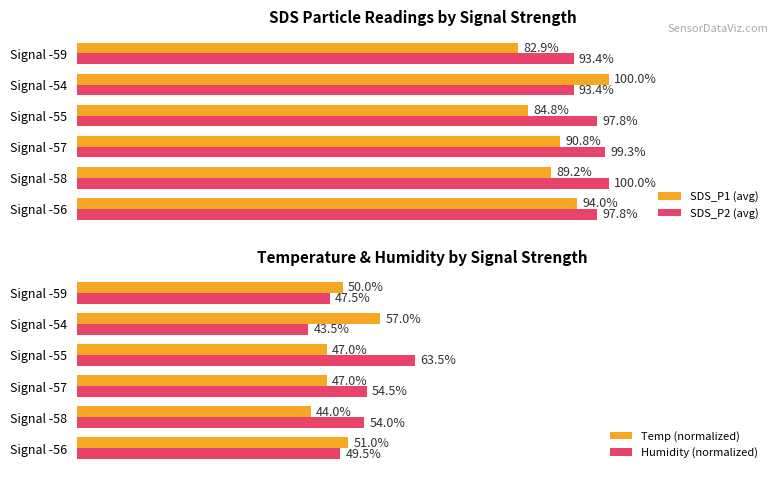

What is the value of the Humidity (normalized) bar at the 4th from the left?

63.5